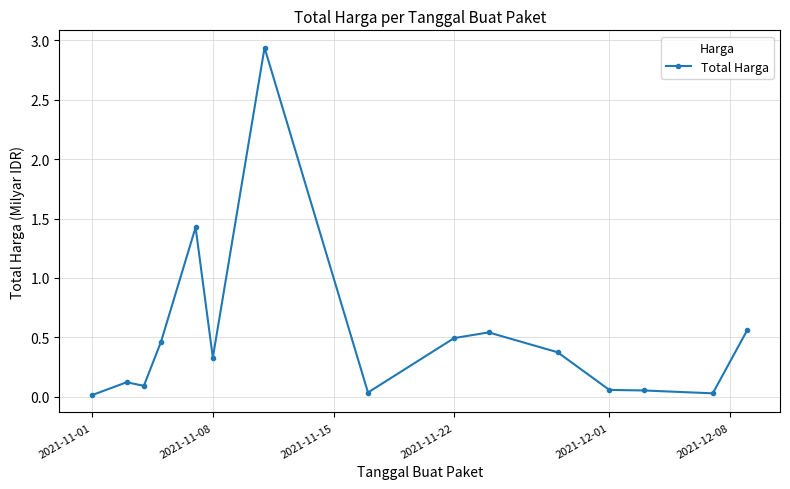

What is the value of the 11th point from the left?

0.4